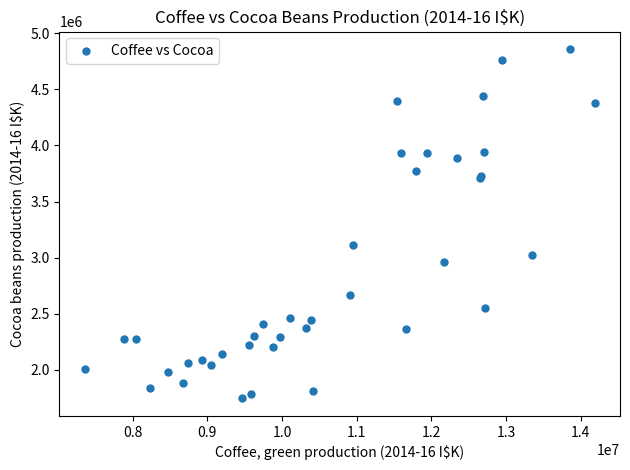

What Y value in the scatter plot is closest to 3302956?

3117228